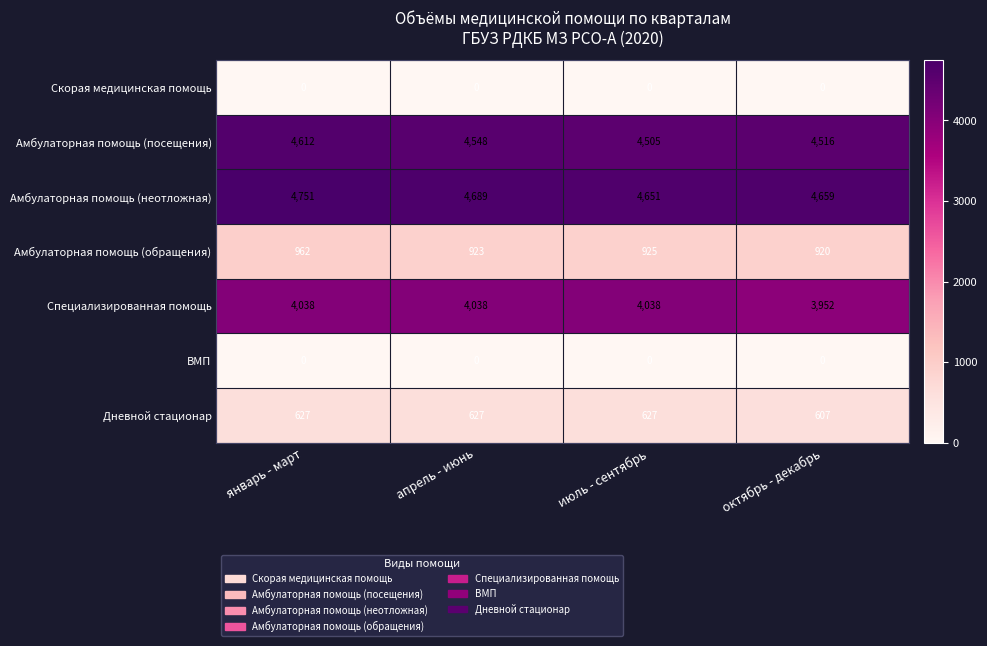

The Специализированная помощь series shows 5646 at январь - март. True or false?

False